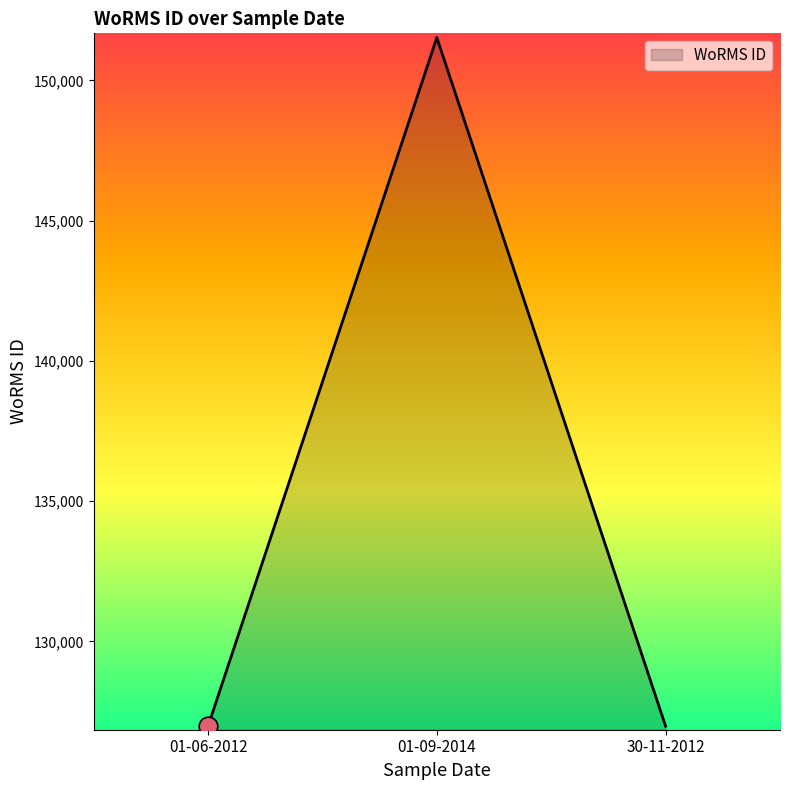

Between 01-09-2014 and 01-06-2012, which is larger?

01-09-2014